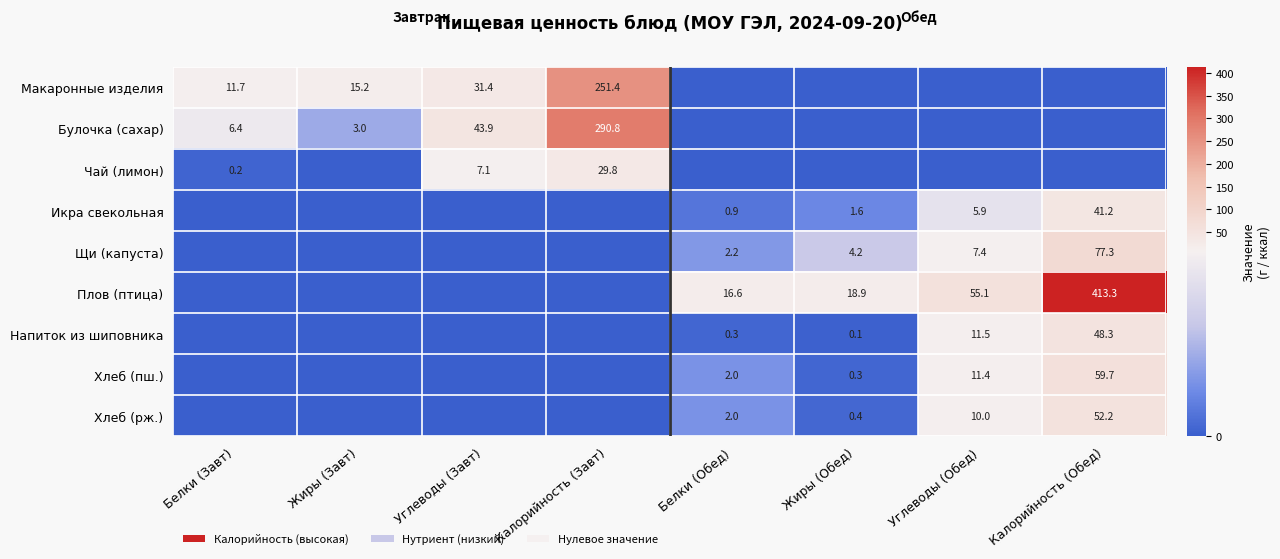

True or false: Чай (лимон) has a value of 0.2 at Белки (Завт).

True